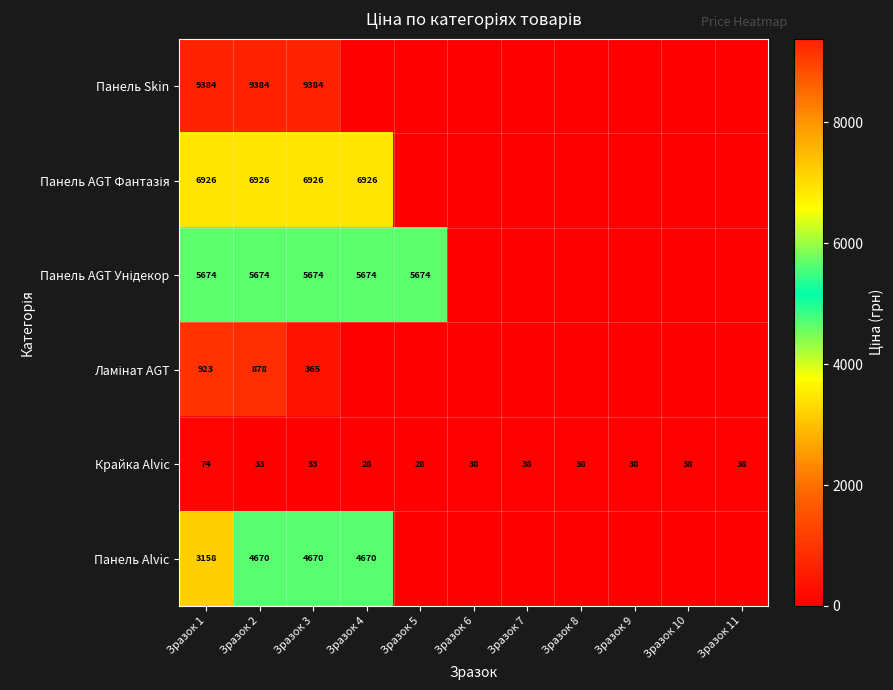

What is the minimum value for Крайка Alvic?

28